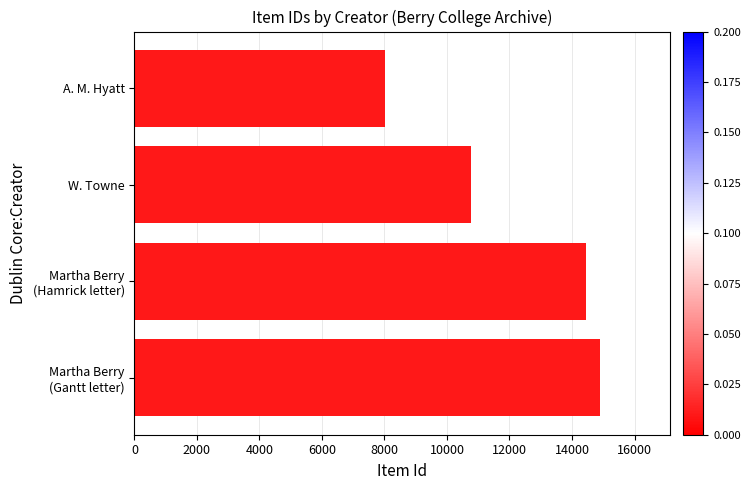

True or false: the data shows 10778 at W. Towne.

True